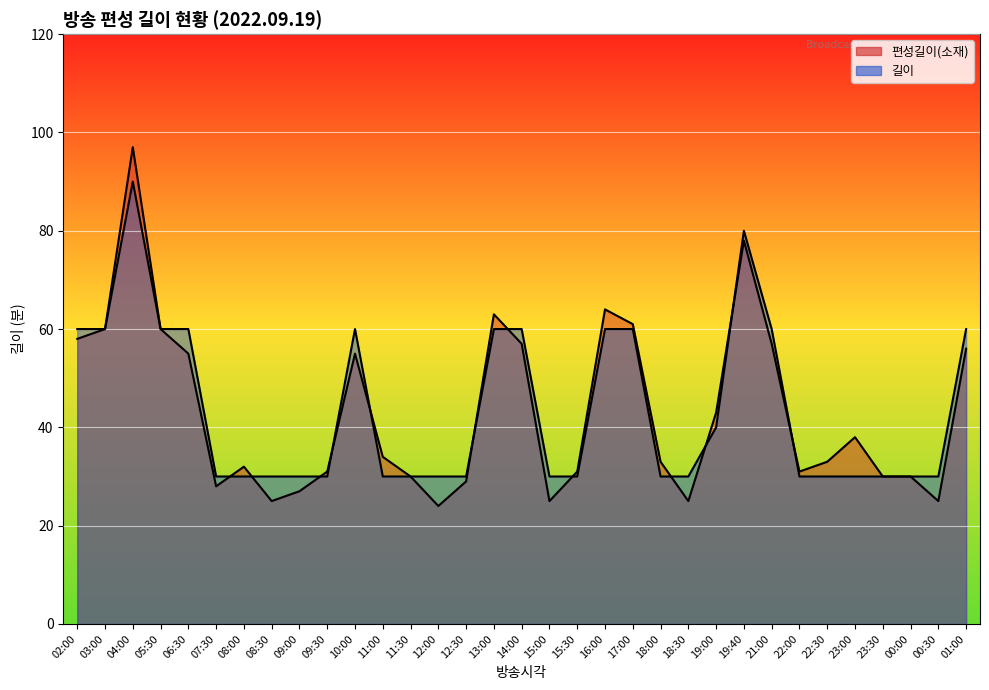

What is the lowest value of the 길이 series?

30